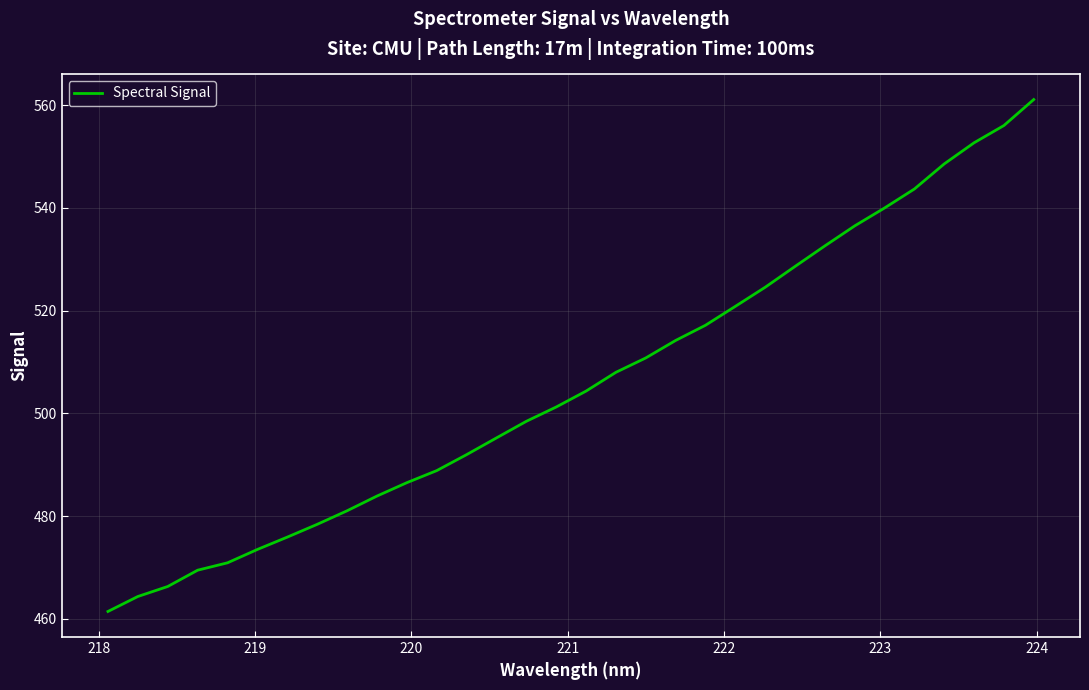

What is the difference between the maximum and minimum values?

99.7